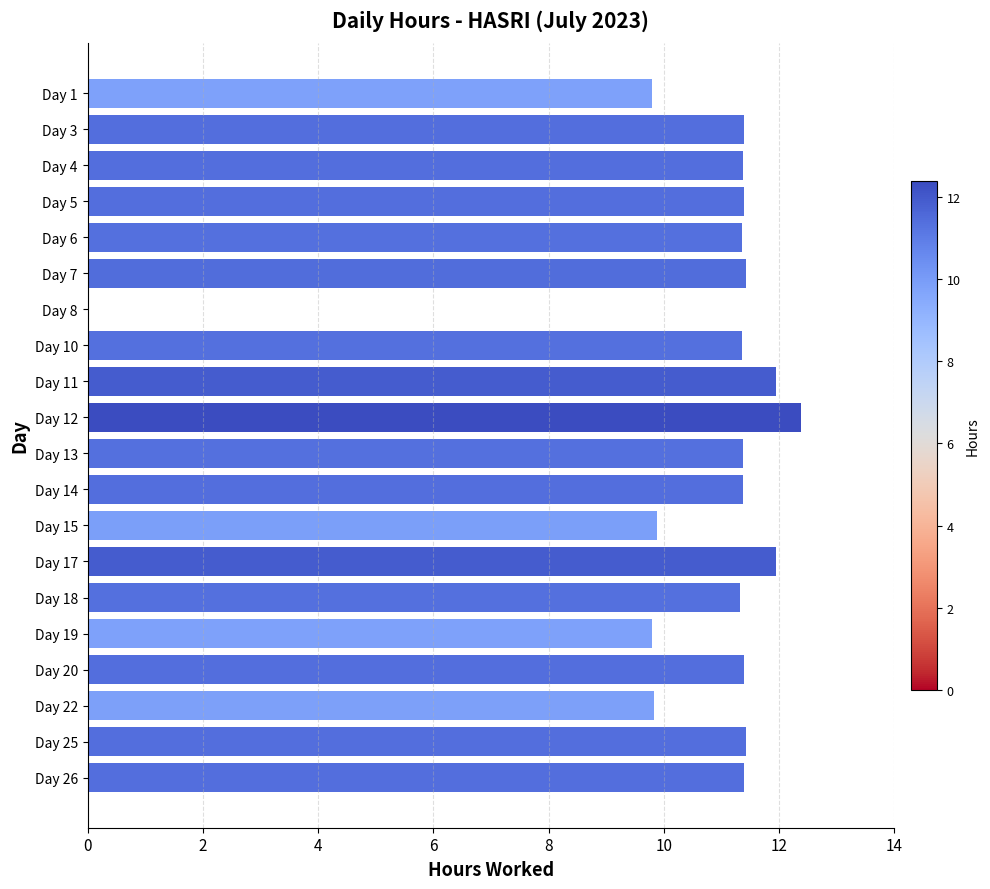

What is the sum of all values?

212.2